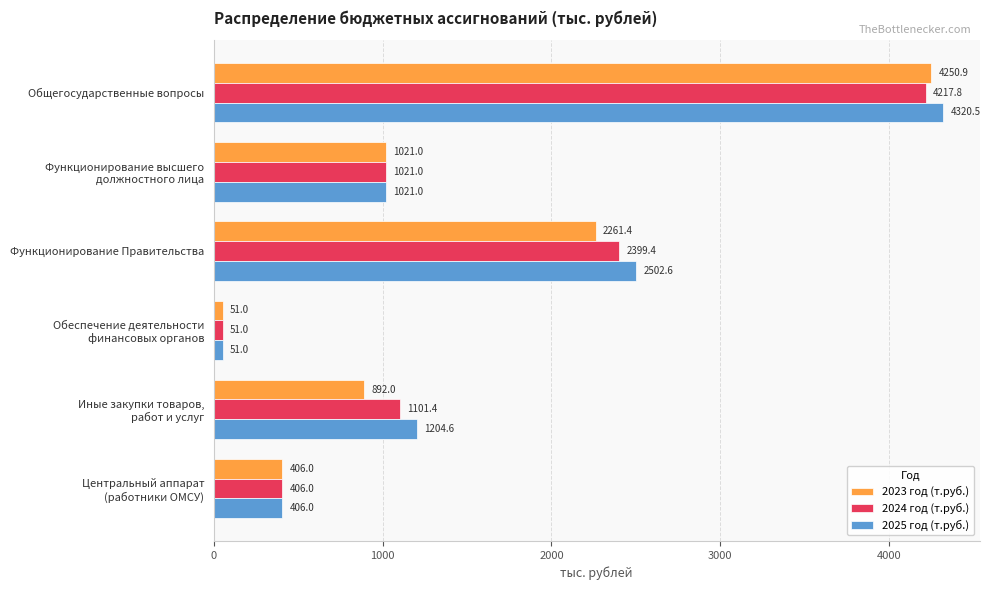

Which series has the largest range (max minus min)?

2025 год (т.руб.)